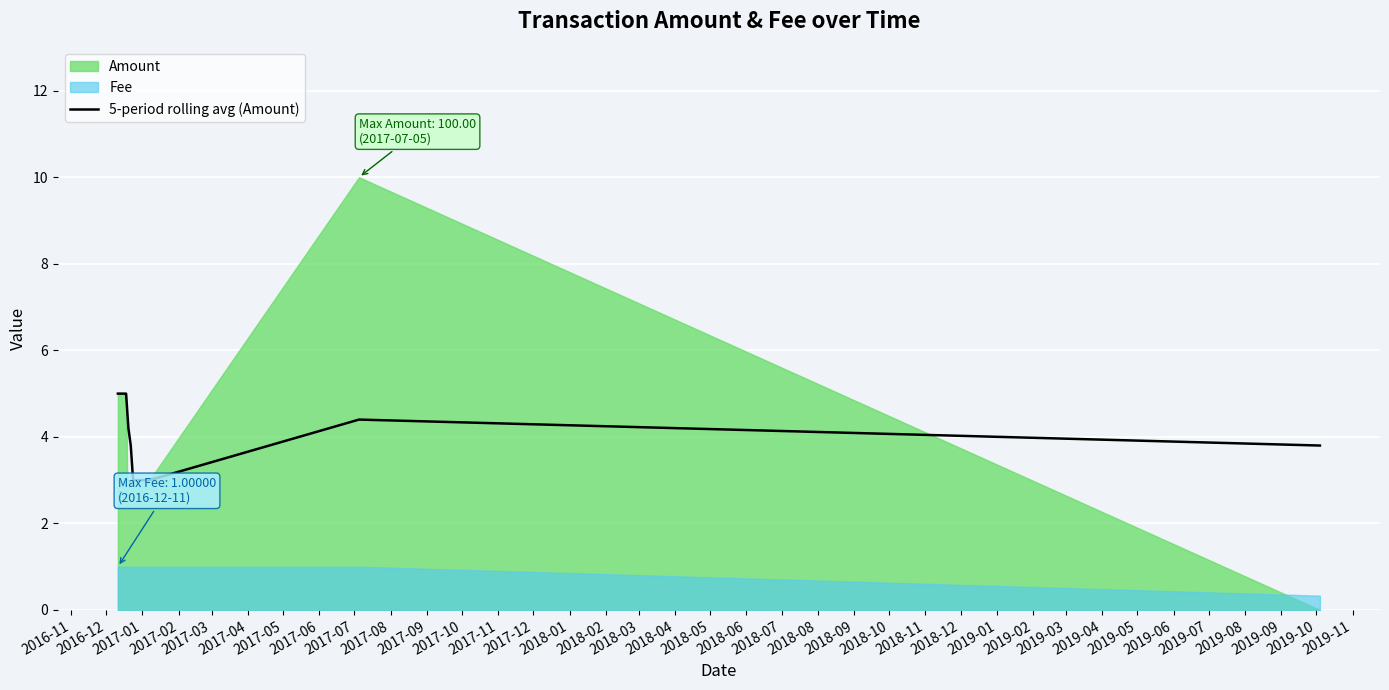

How many data points are above 3?

12